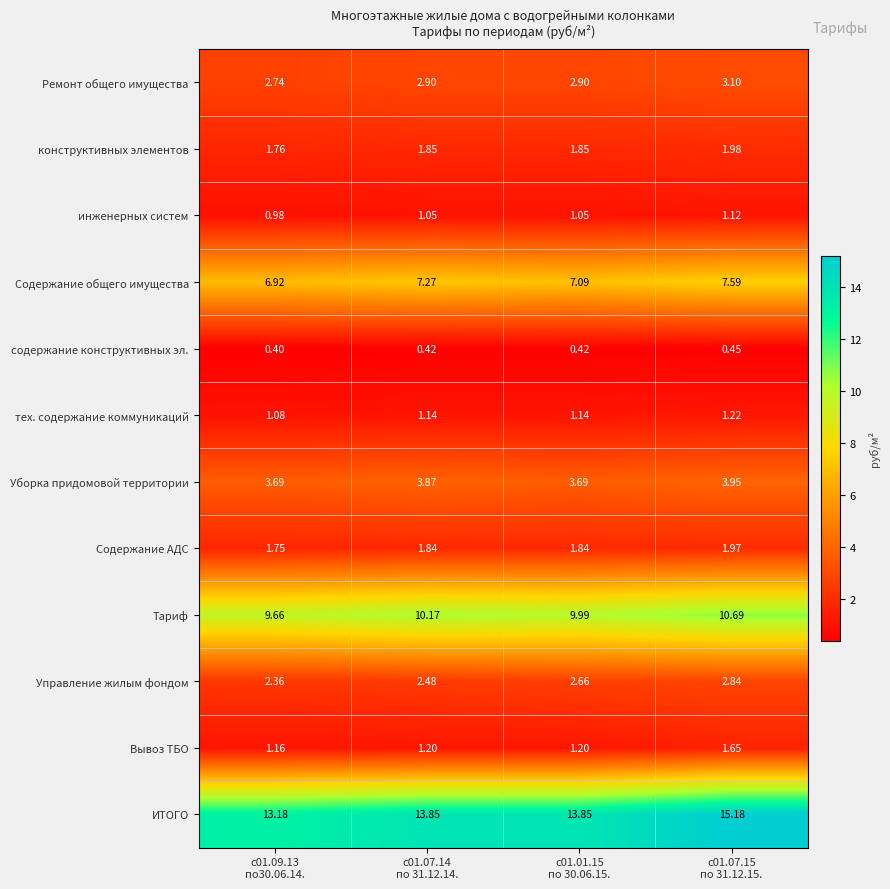

Which series has the widest spread of values?

ИТОГО